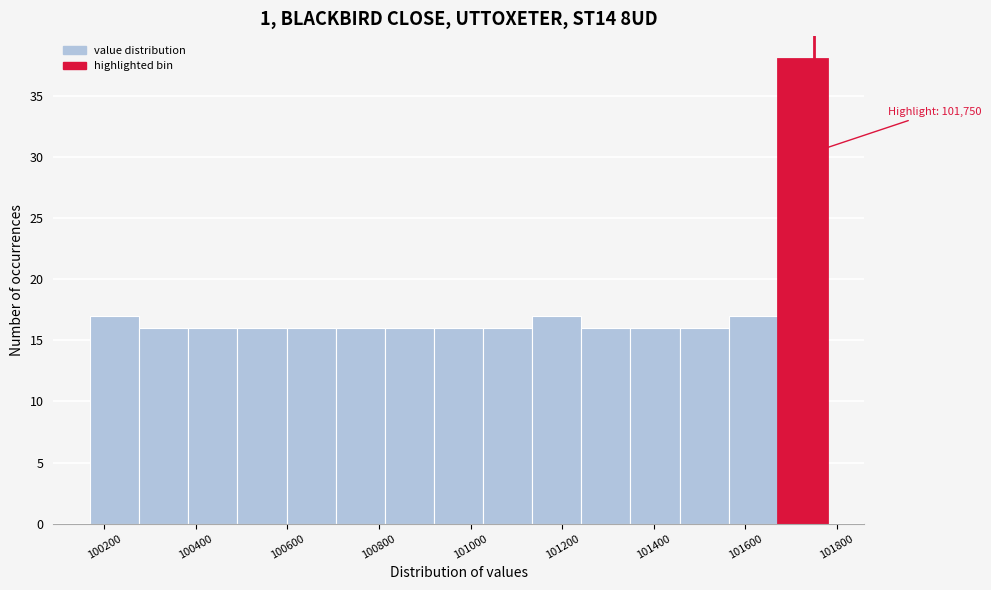

Over which range of the x-axis is the bar tallest?

101680 to 101780